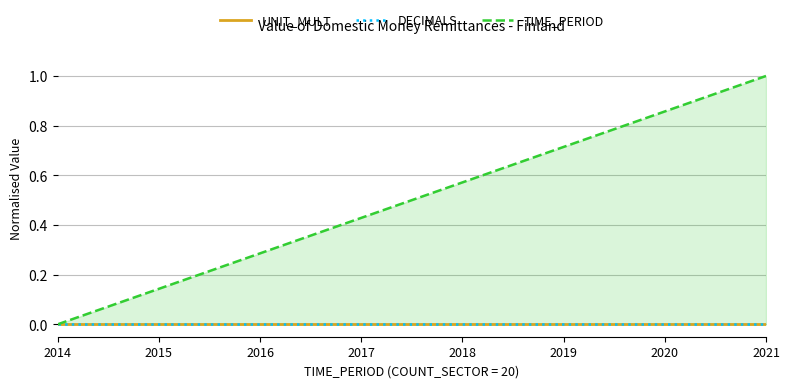

Reading left to right, transcribe all the data shown in this chart.

UNIT_MULT: 0.0	0.0	0.0	0.0	0.0	0.0	0.0	0.0
DECIMALS: 0.0	0.0	0.0	0.0	0.0	0.0	0.0	0.0
TIME_PERIOD: 0.0	0.1	0.3	0.4	0.6	0.7	0.9	1.0